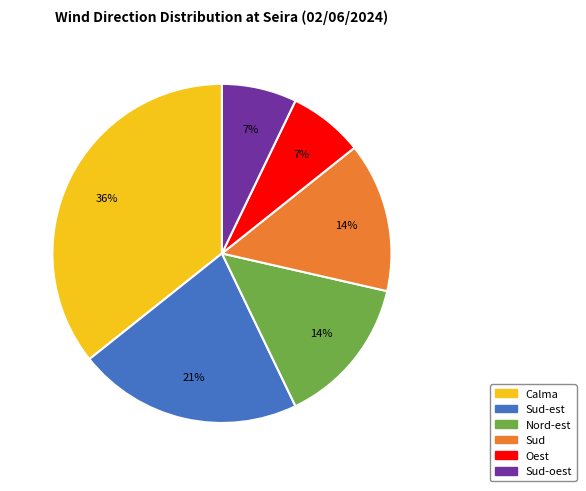

To the nearest percent, what is the difference between the largest and smallest slice percentages?

29%